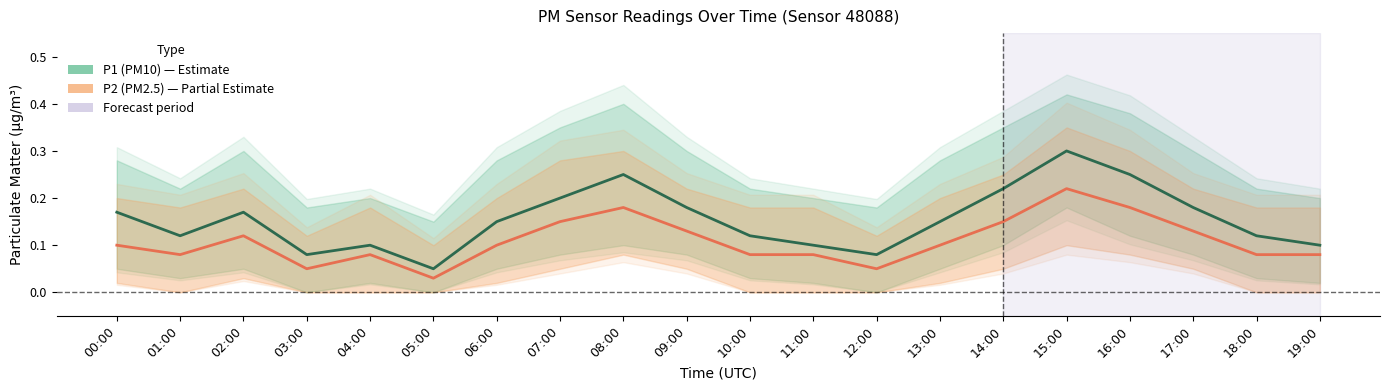

What is the value of the P2 (PM2.5) point at the 10th from the left?

0.1